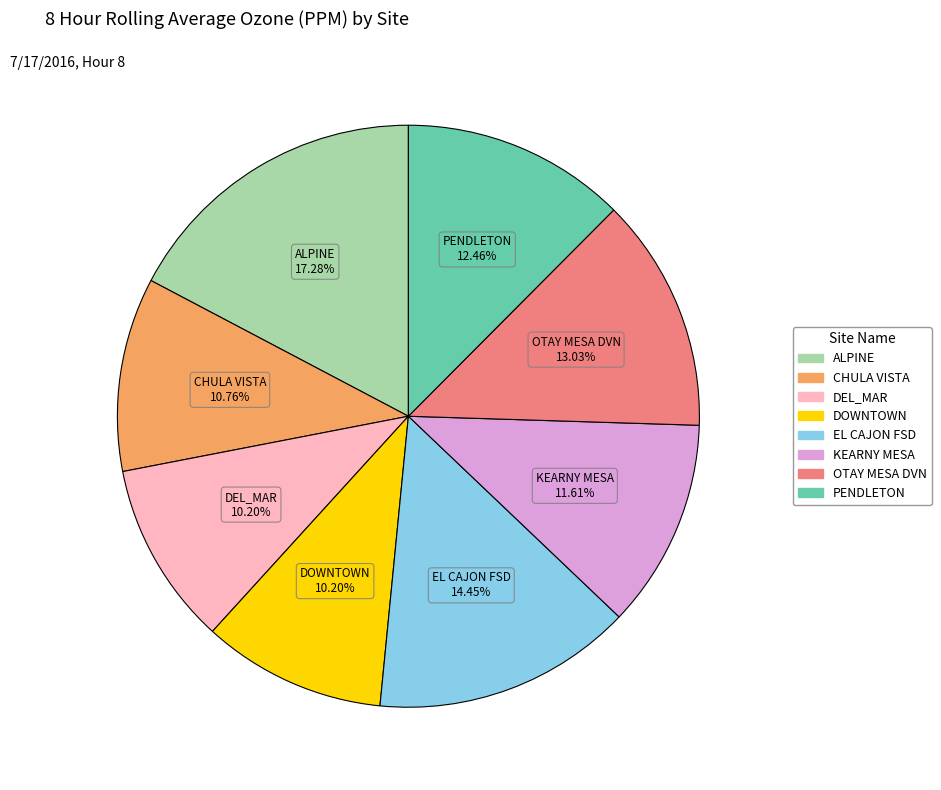

Does KEARNY MESA account for over 50% of the chart?

No